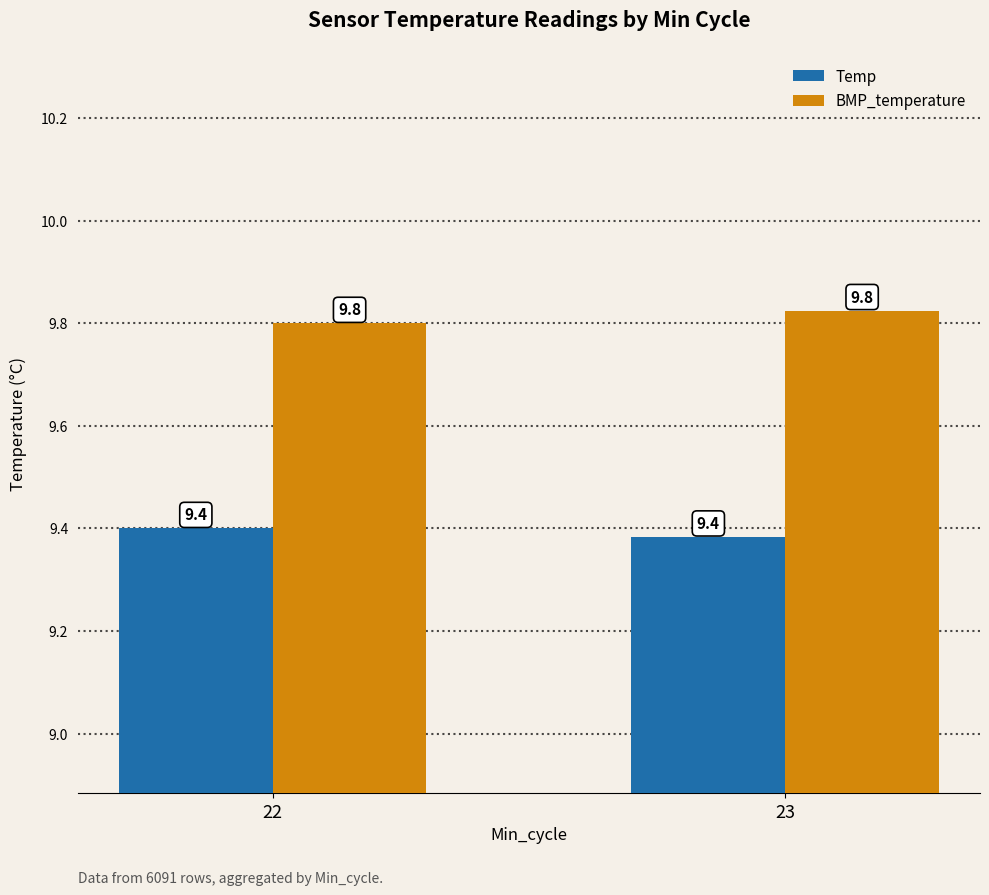

What is the difference between the highest and lowest values at 23?

0.4